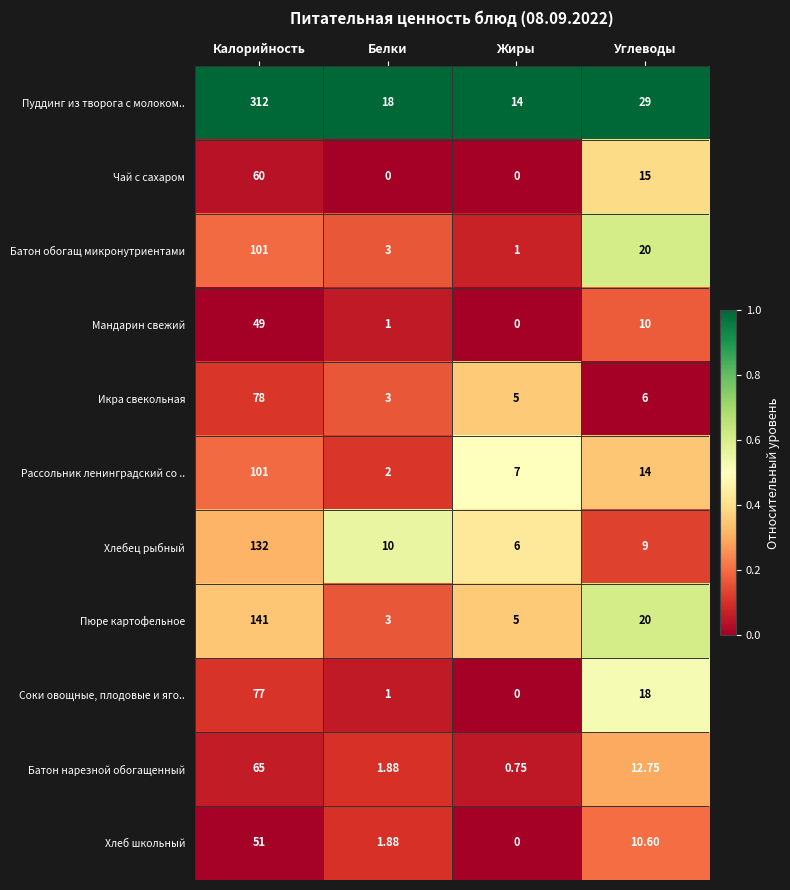

At which category is the sum across all series the highest?

Калорийность